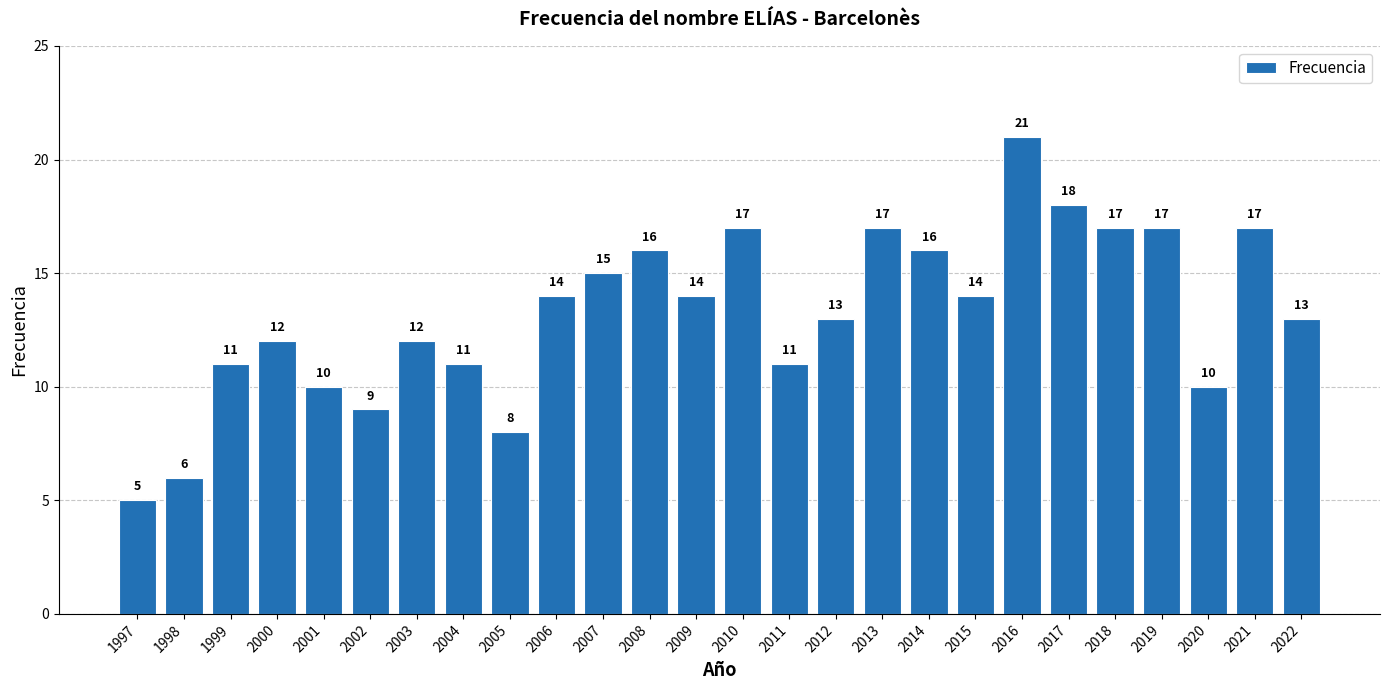

What is the difference between the maximum and minimum values?

16